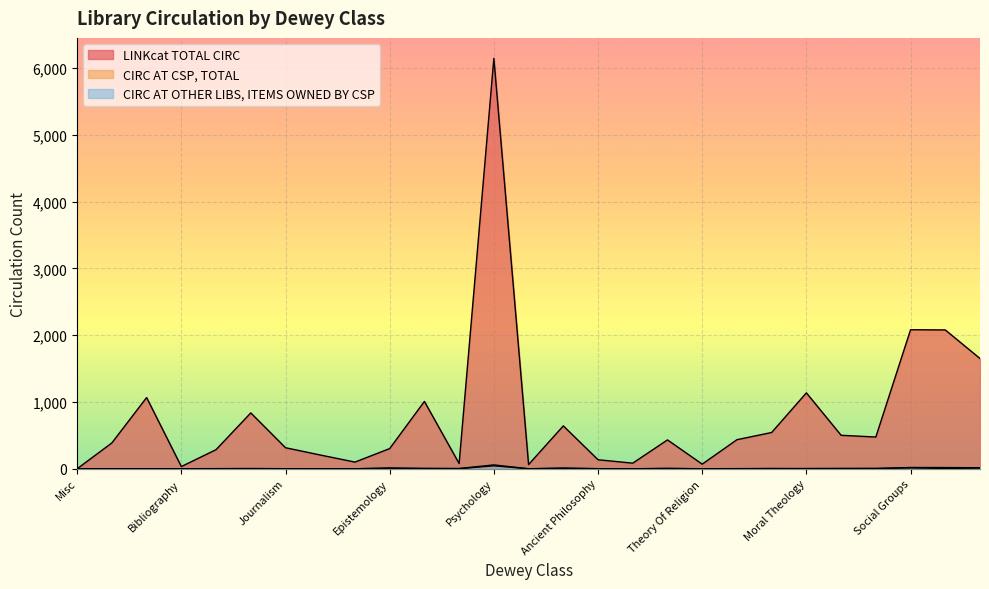

What are all the series names shown in the legend?

LINKcat TOTAL CIRC, CIRC AT CSP, TOTAL, CIRC AT OTHER LIBS, ITEMS OWNED BY CSP